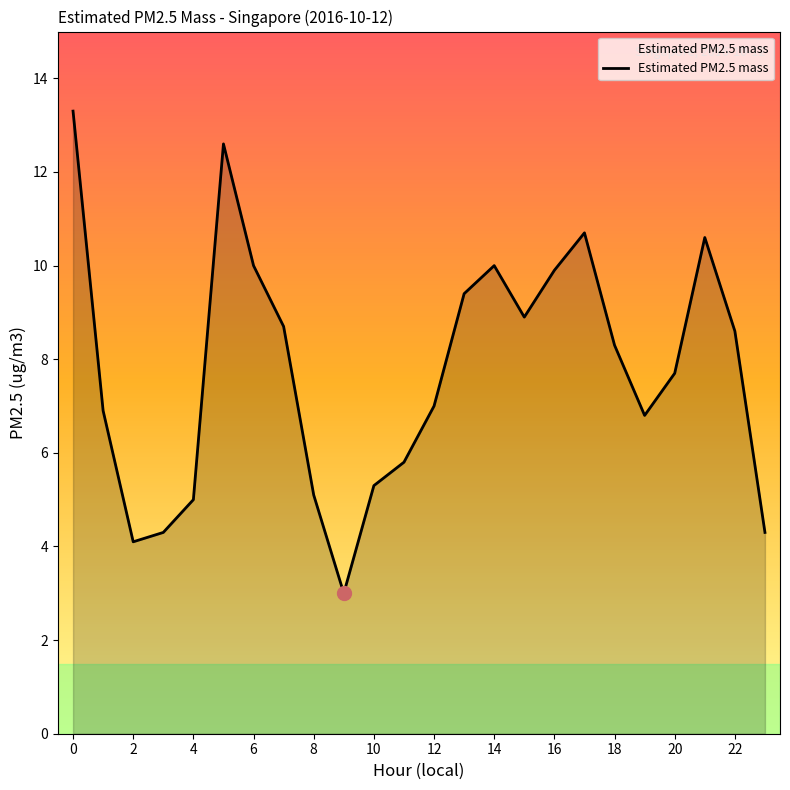

What is the difference between the maximum and minimum values?

10.3